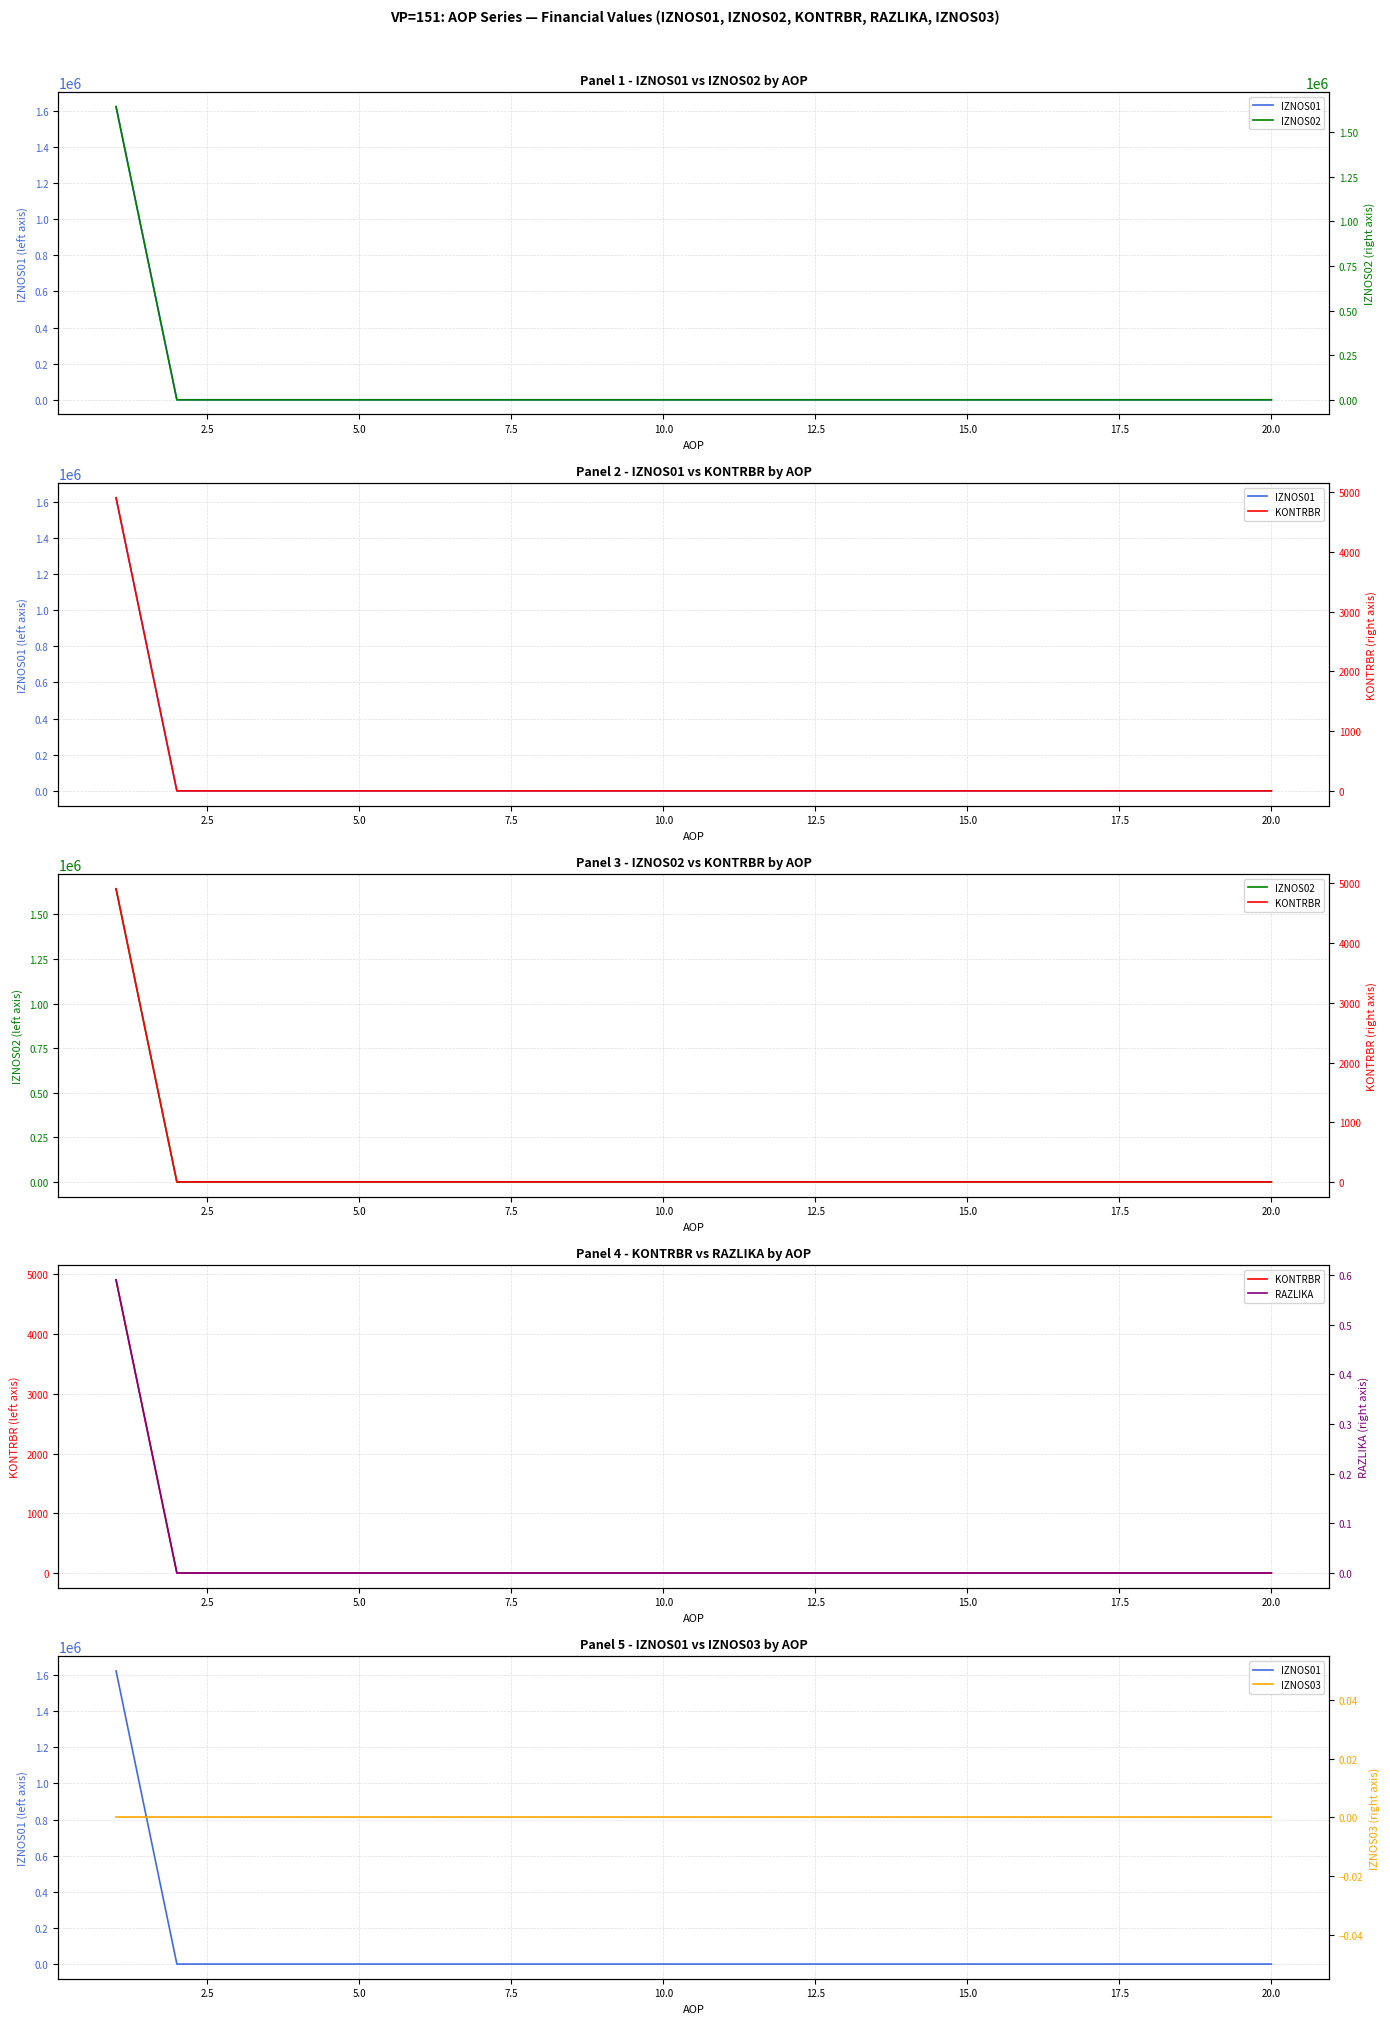

True or false: IZNOS02 has a value of -1146218.4 at 14.

False